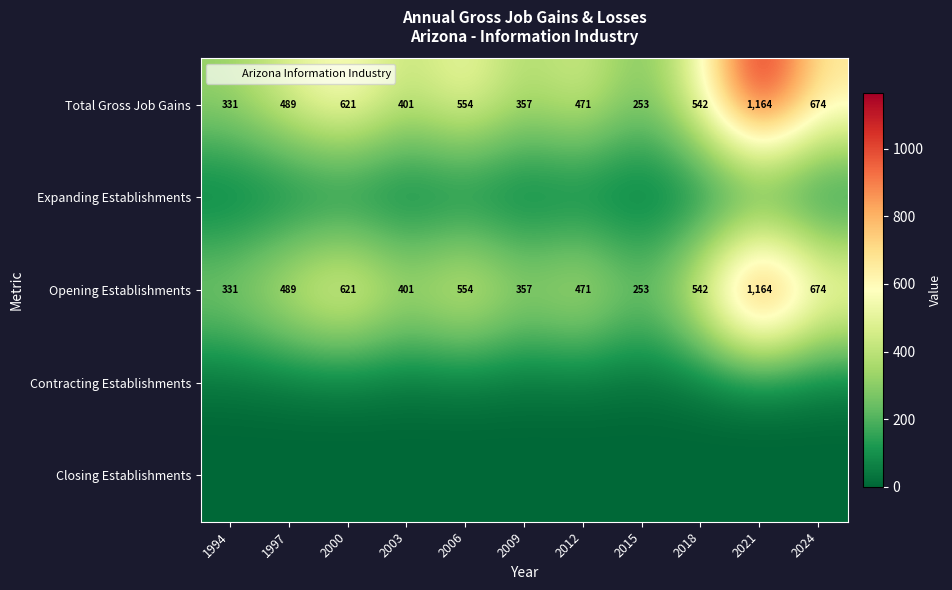

List the labels in order of Total Gross Job Gains value, largest first.

2021, 2024, 2000, 2006, 2018, 1997, 2012, 2003, 2009, 1994, 2015